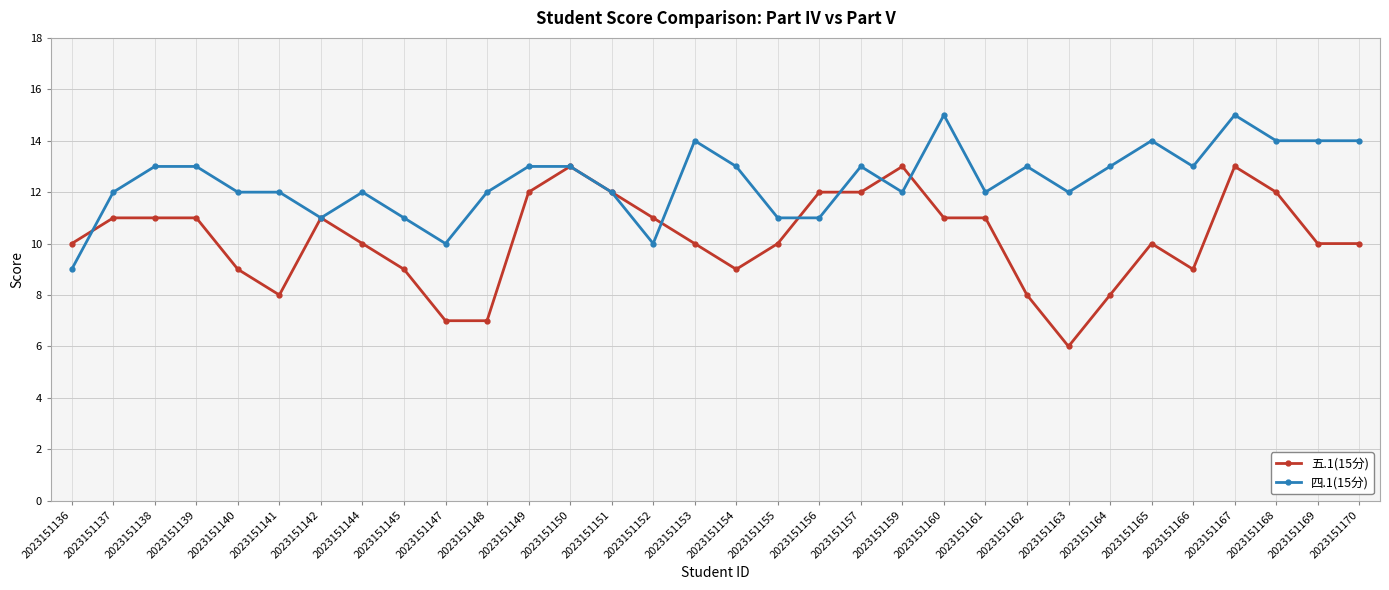

What is the difference between the maximum and minimum values in the 四.1(15分) series?

6